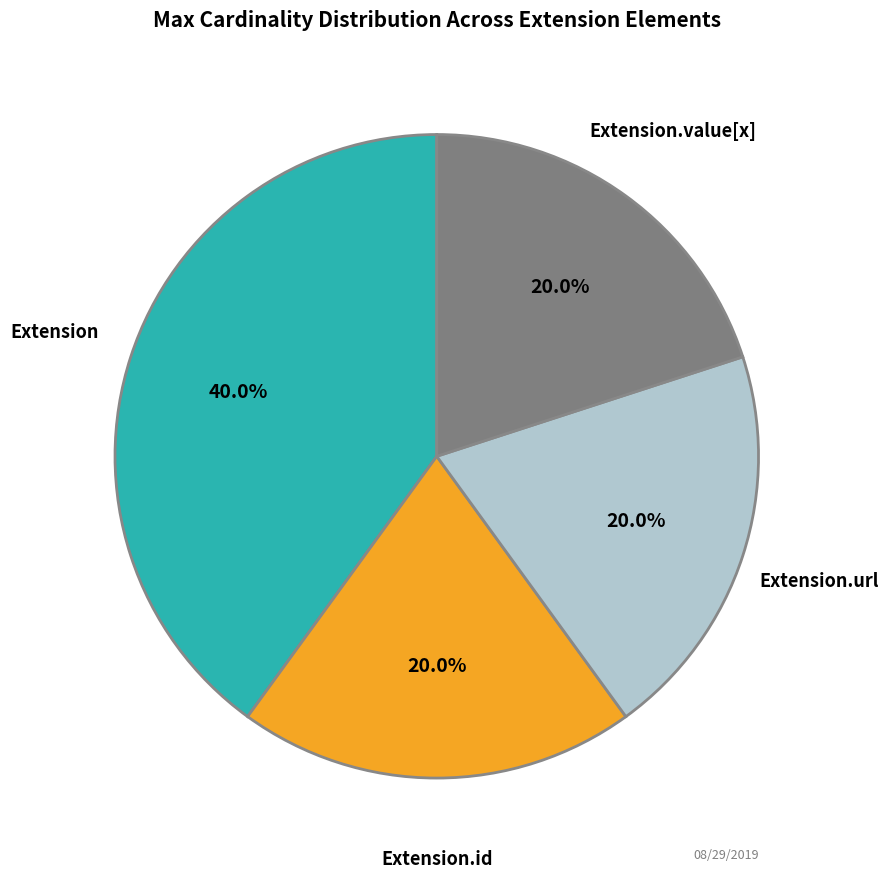

Does Extension.url account for over 50% of the chart?

No